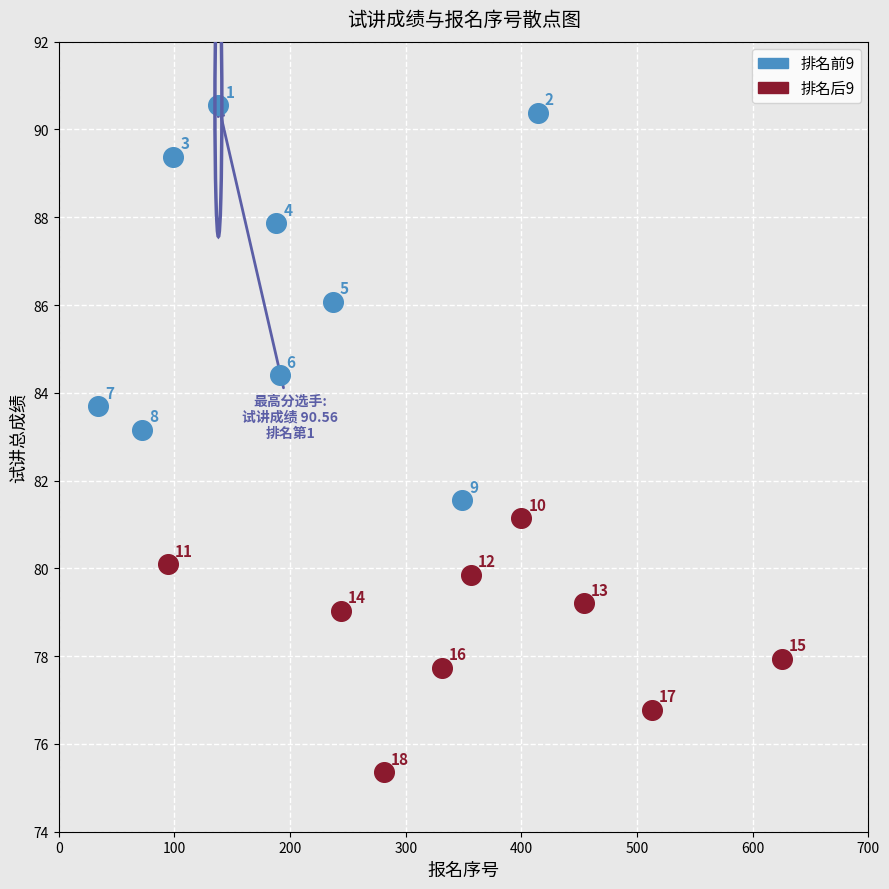

What are all the series names shown in the legend?

排名前9, 排名后9